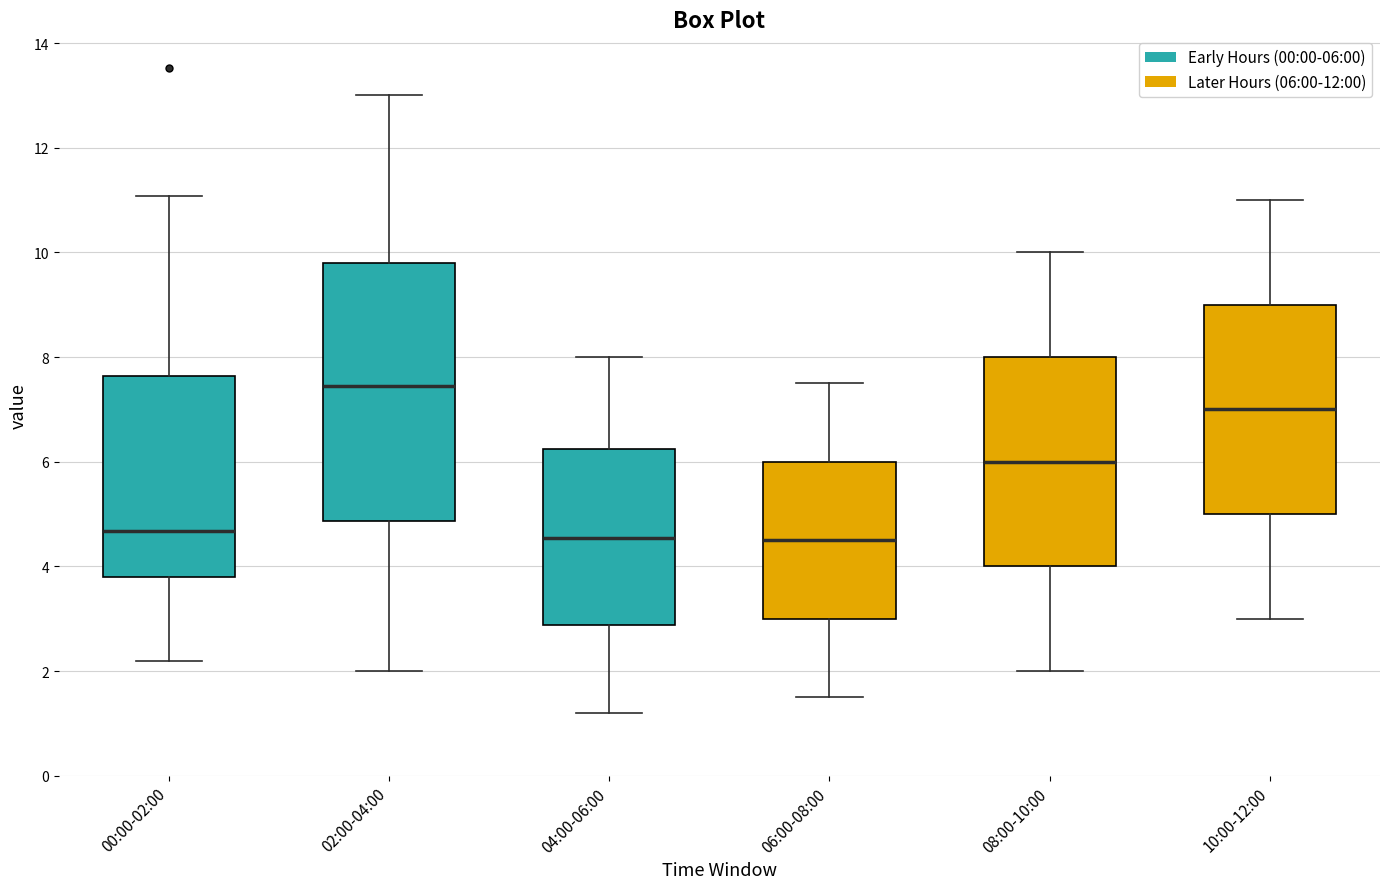

Where is the lower edge of the box for 00:00-02:00 on the y-axis? The values are not printed on the chart, so give them approximately, as read against the axis.

3.8